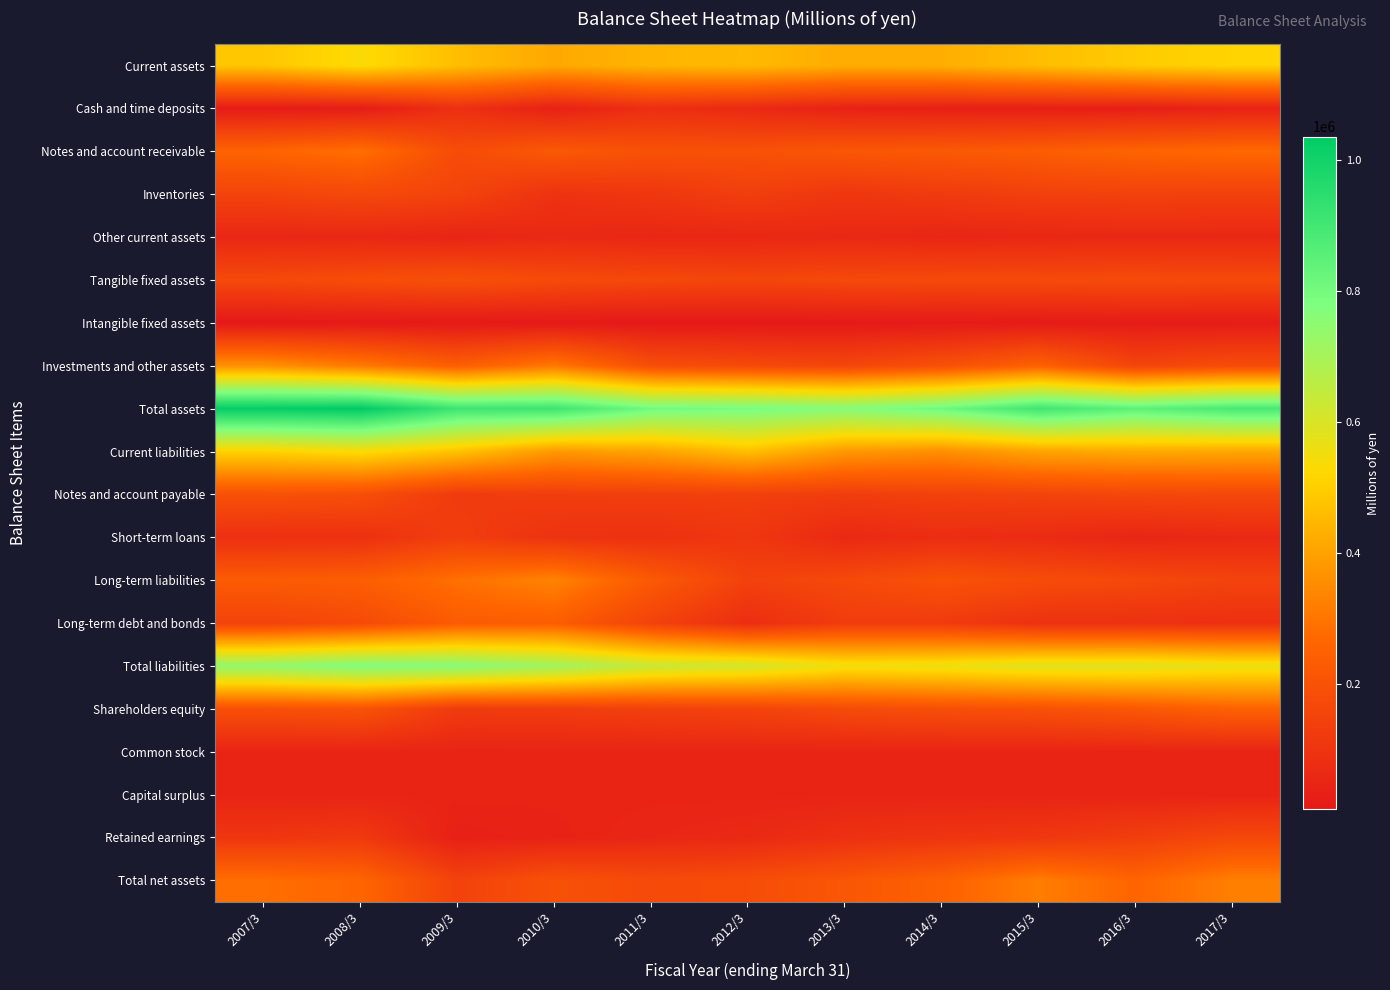

How many data points does each series have?

11